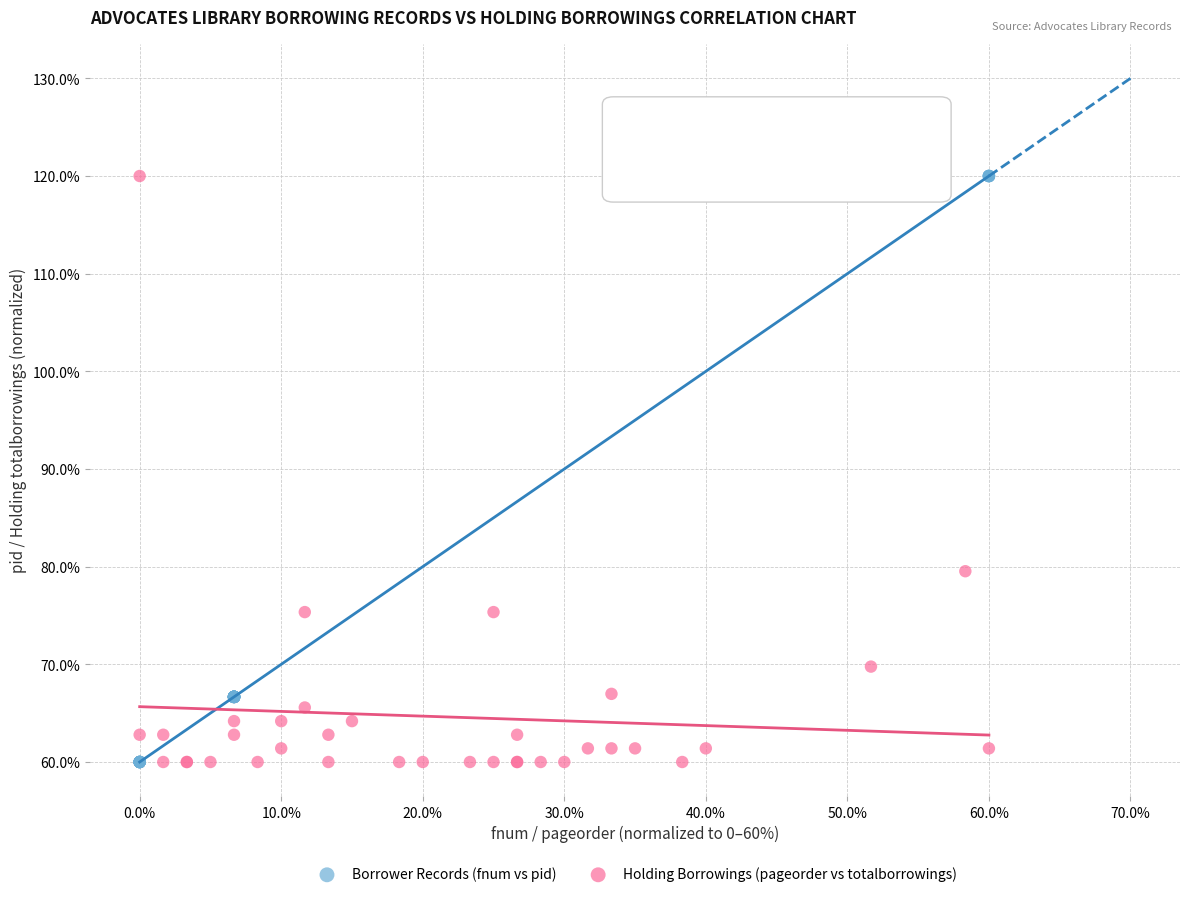

What are all the series names shown in the legend?

Borrower Records (fnum vs pid), Holding Borrowings (pageorder vs totalborrowings)